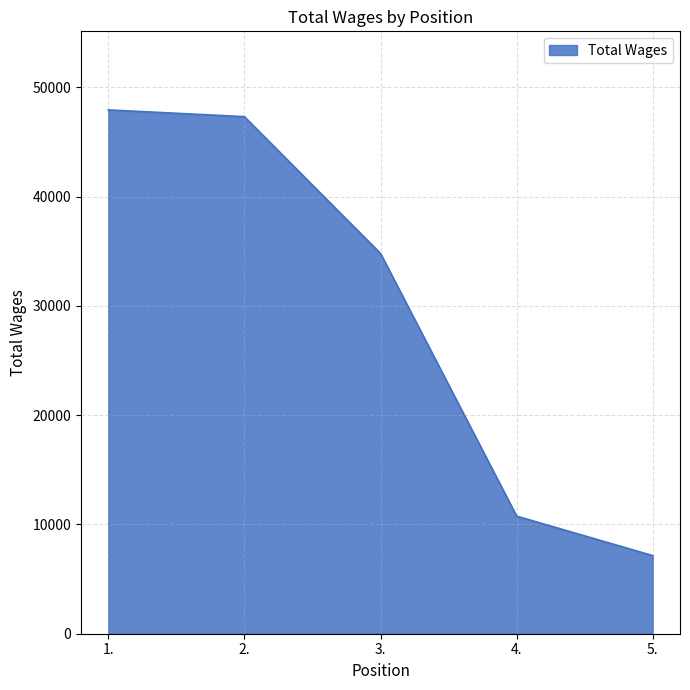

Approximately how many times larger is the value at 3. compared to 1.?

0.7